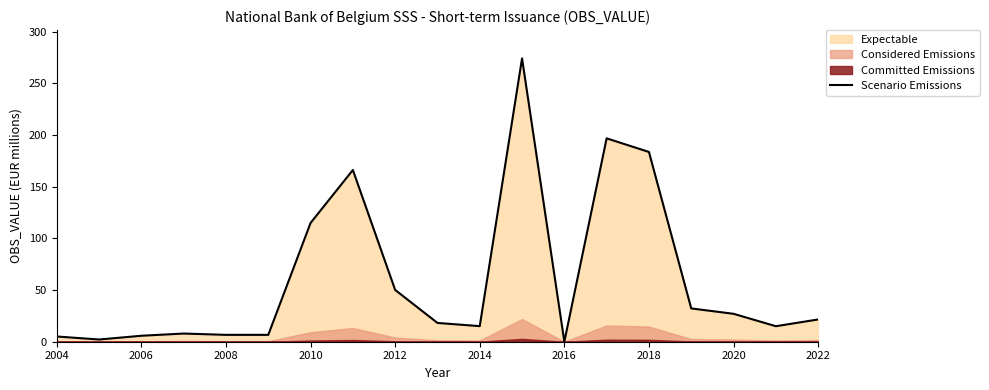

Is it true that Scenario Emissions equals 8.0 at 2020?

False